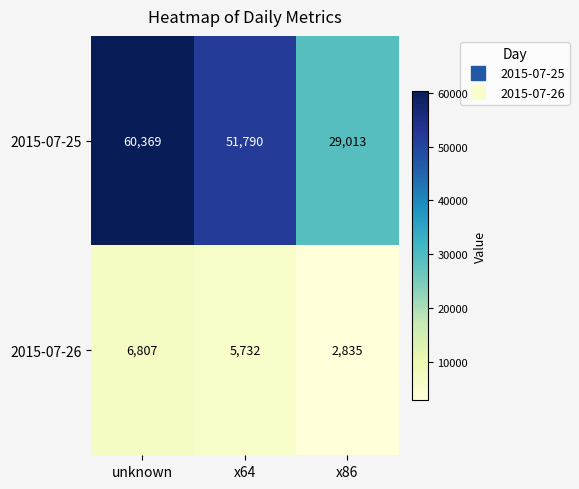

How many distinct data groups are displayed?

2